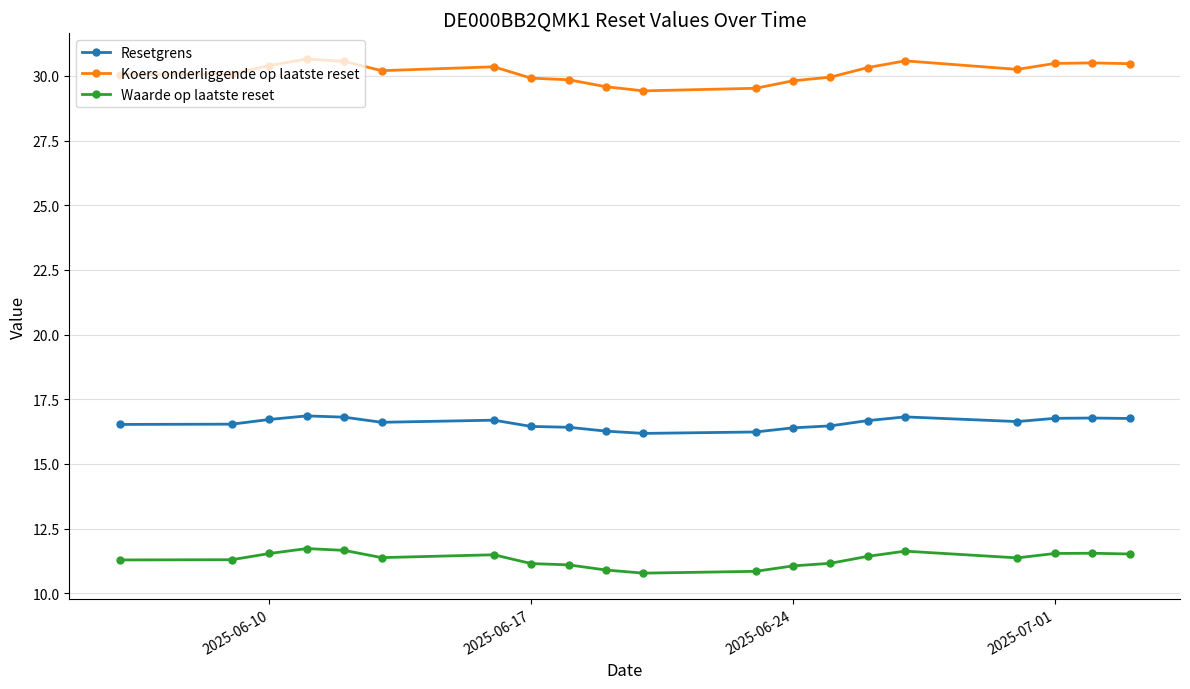

What is the value of the Waarde op laatste reset point at the 9th from the left?

11.1